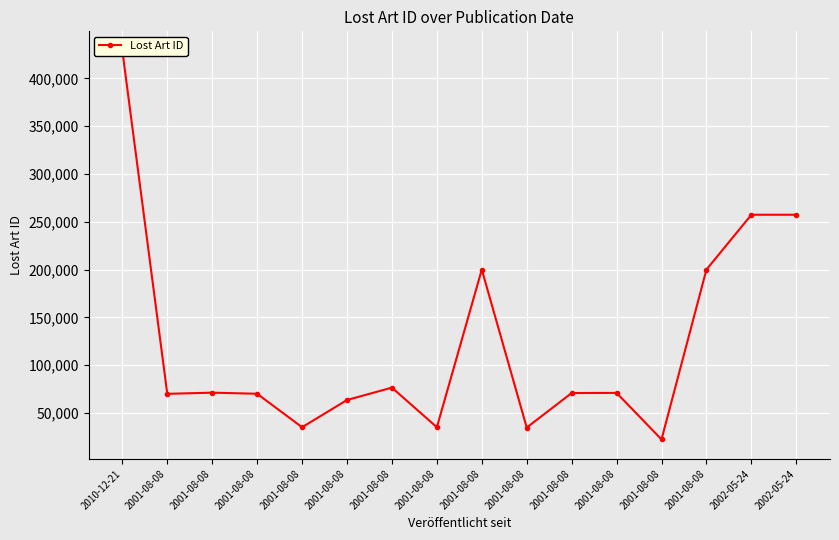

The value at 2001-08-08 is 76429. True or false?

True